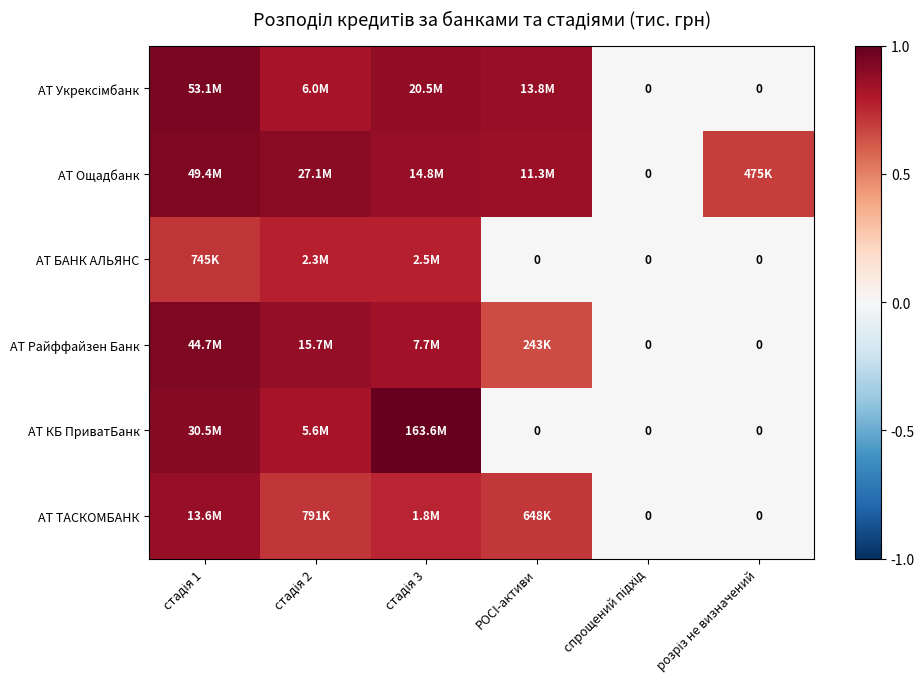

True or false: АТ ТАСКОМБАНК has a value of 0.0 at розріз не визначений.

True